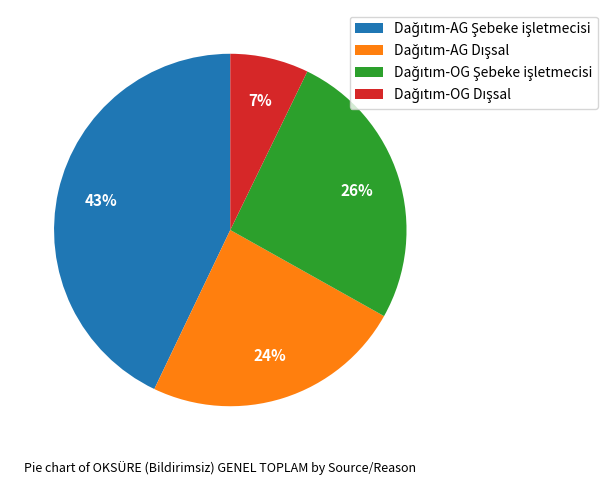

To the nearest percent, what is the average slice percentage?

25%